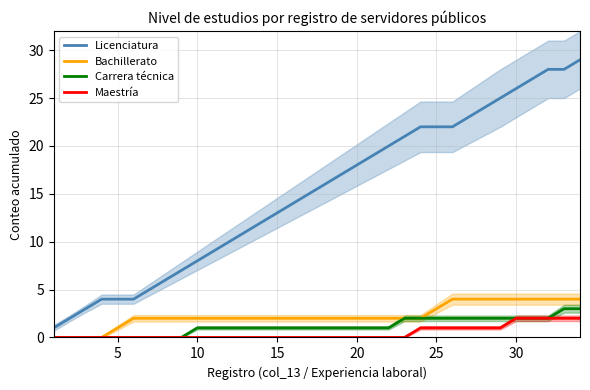

Which series has the widest spread of values?

Licenciatura